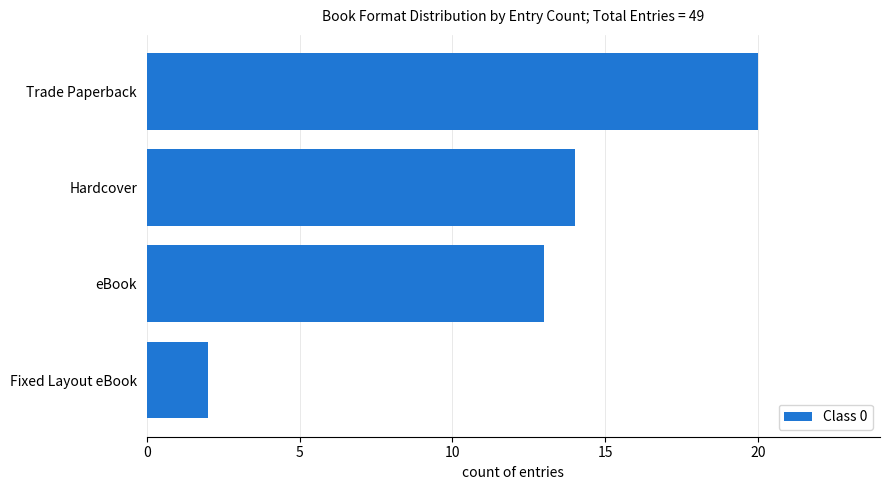

True or false: the data shows 8 at eBook.

False